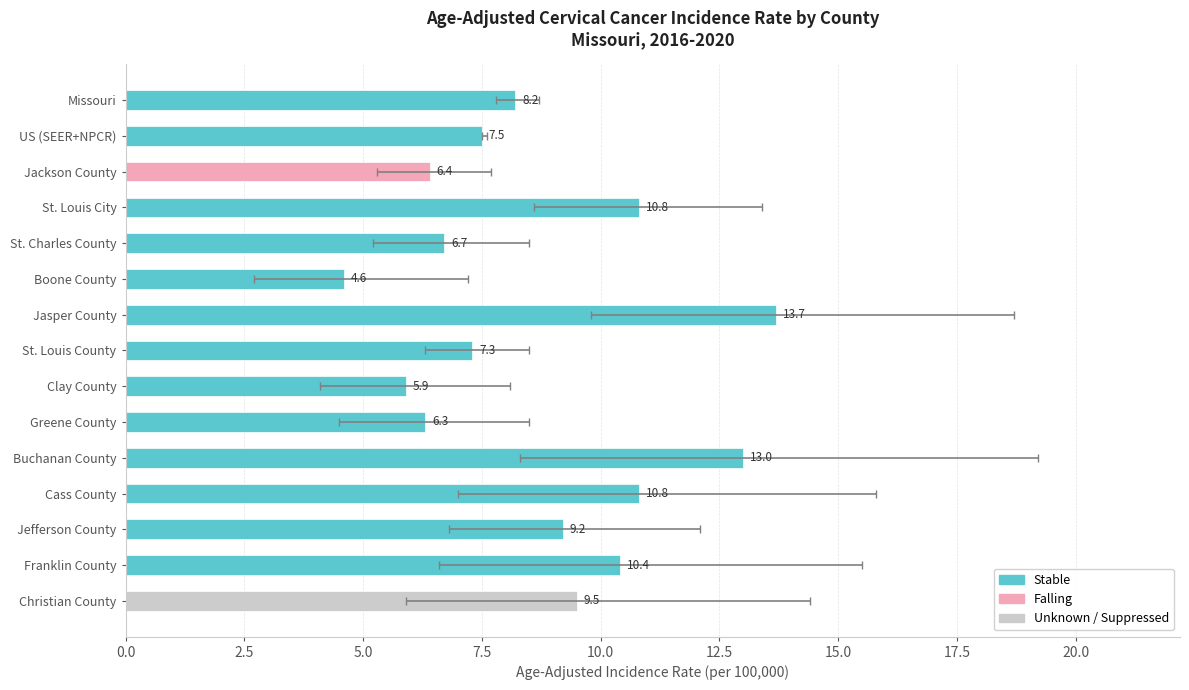

Where does the data first go above 8?

Missouri